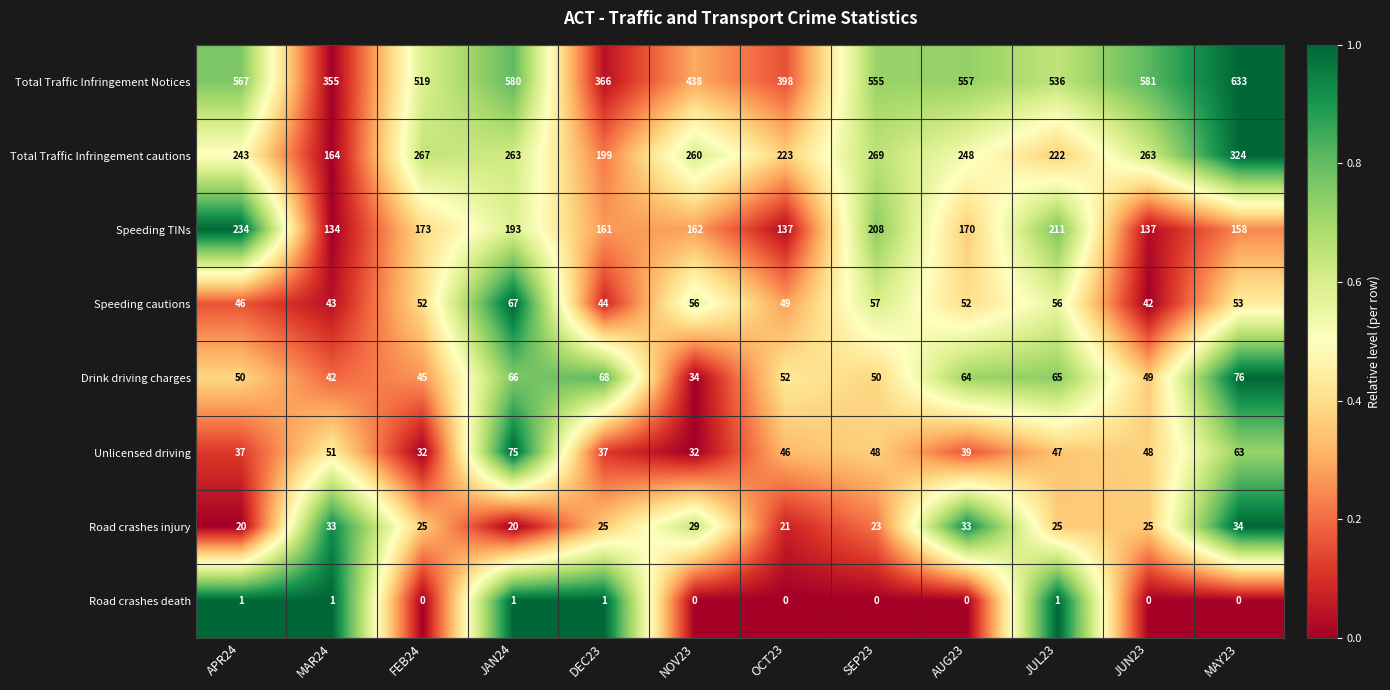

Which series changed the most between FEB24 and MAY23?

Total Traffic Infringement Notices